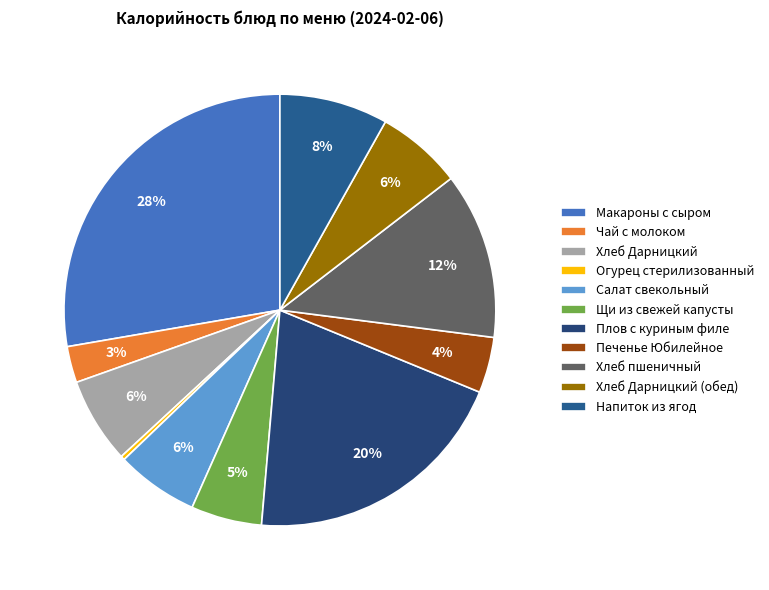

Combined, what portion of the pie is Салат свекольный and Хлеб Дарницкий?

12.6%